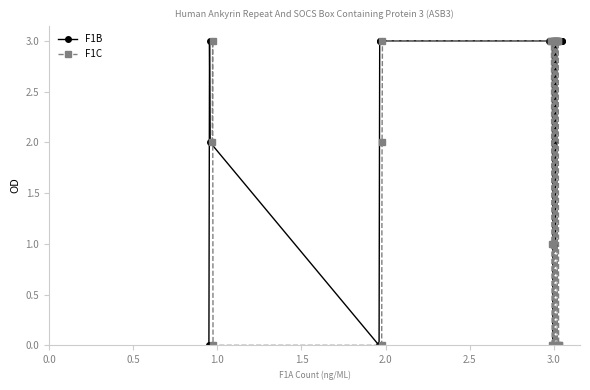

Does the chart display data point markers on the line(s)?

Yes